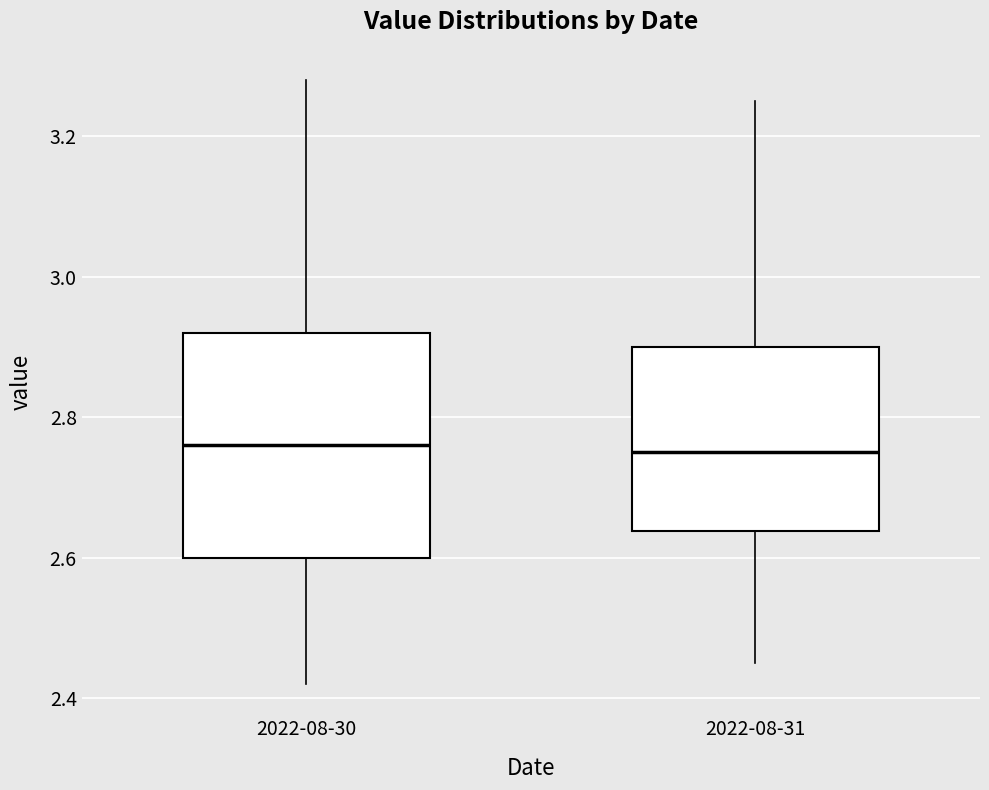

Which box is the tallest, from its lower edge to its upper edge?

2022-08-30